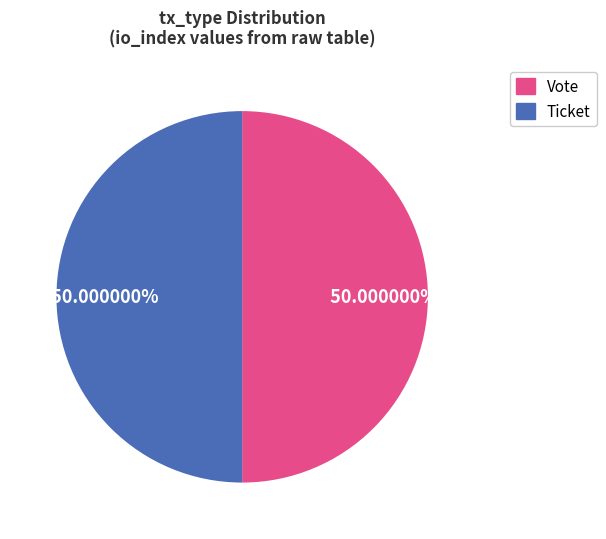

Approximately how many times larger is the value at Vote compared to Ticket?

1.0